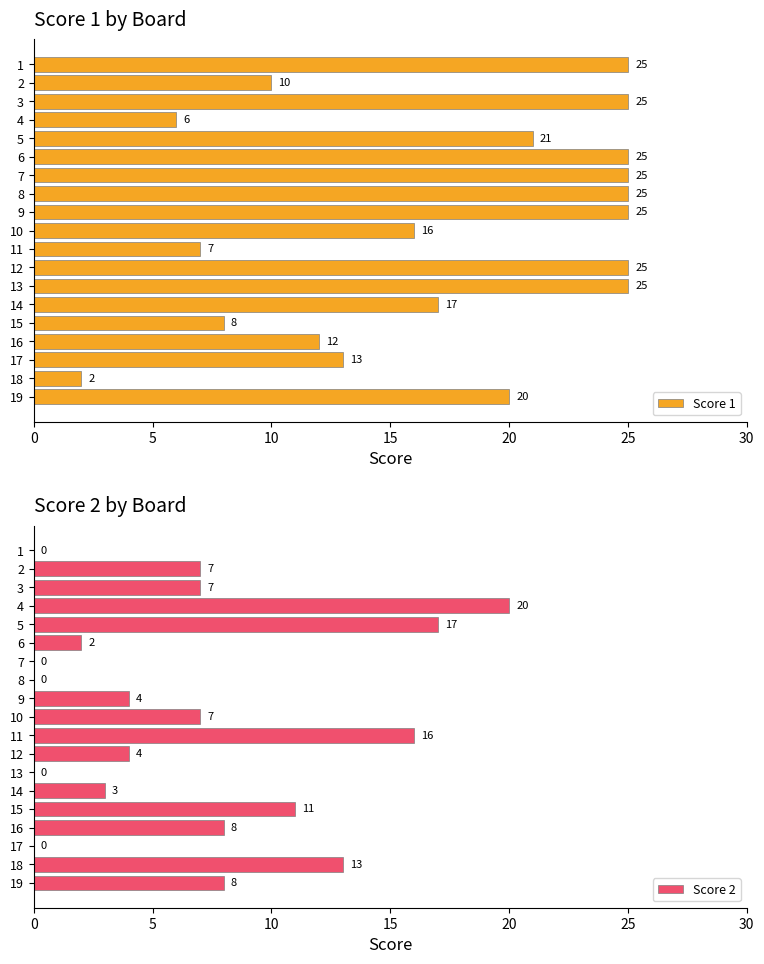

How many values in Score 2 are above zero?

14